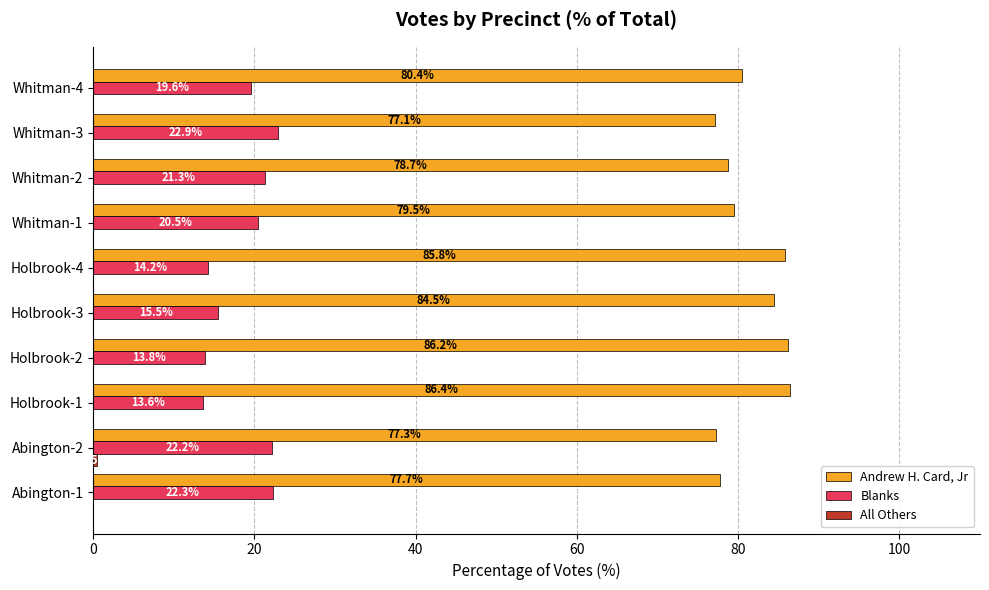

The Andrew H. Card, Jr series shows 115.3 at Holbrook-1. True or false?

False